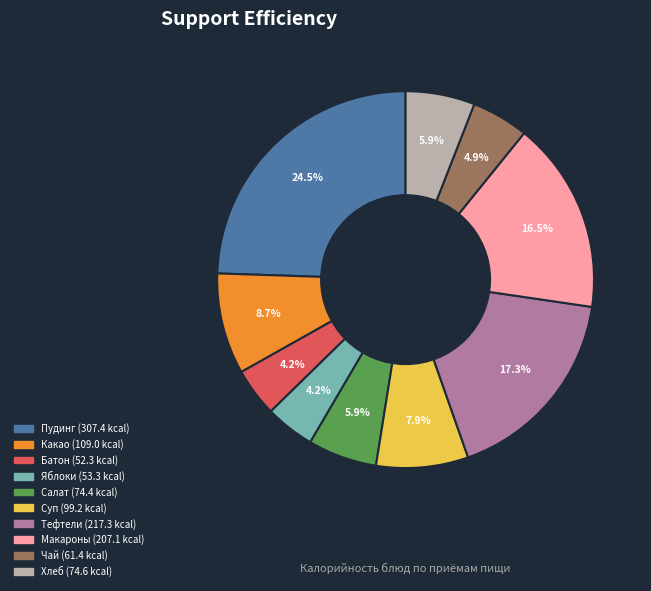

Is there a majority slice in this chart?

No